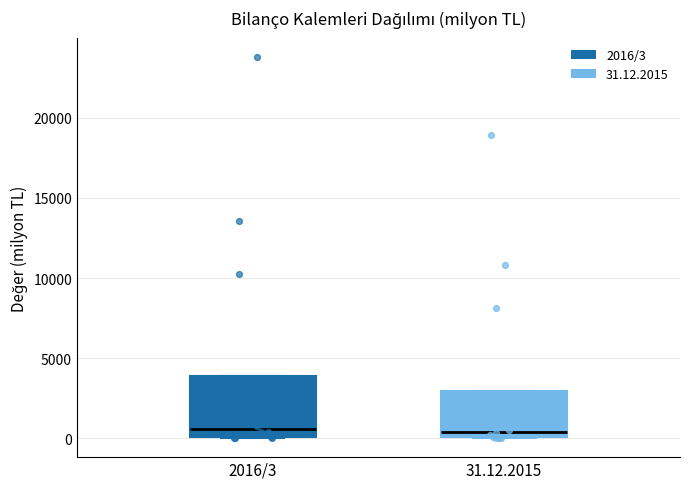

Where is the lower edge of the box for 2016/3 on the y-axis? The values are not printed on the chart, so give them approximately, as read against the axis.

0